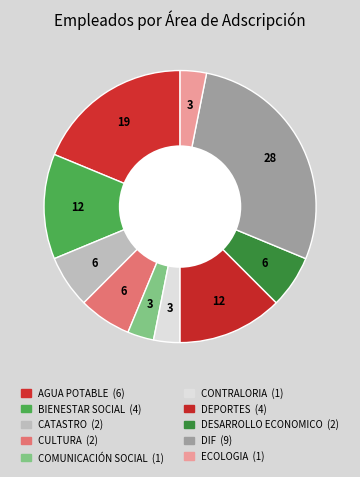

Rank the categories by value from highest to lowest.

DIF, AGUA POTABLE, BIENESTAR SOCIAL, DEPORTES, CATASTRO, CULTURA, DESARROLLO ECONOMICO, COMUNICACIÓN SOCIAL, CONTRALORIA, ECOLOGIA